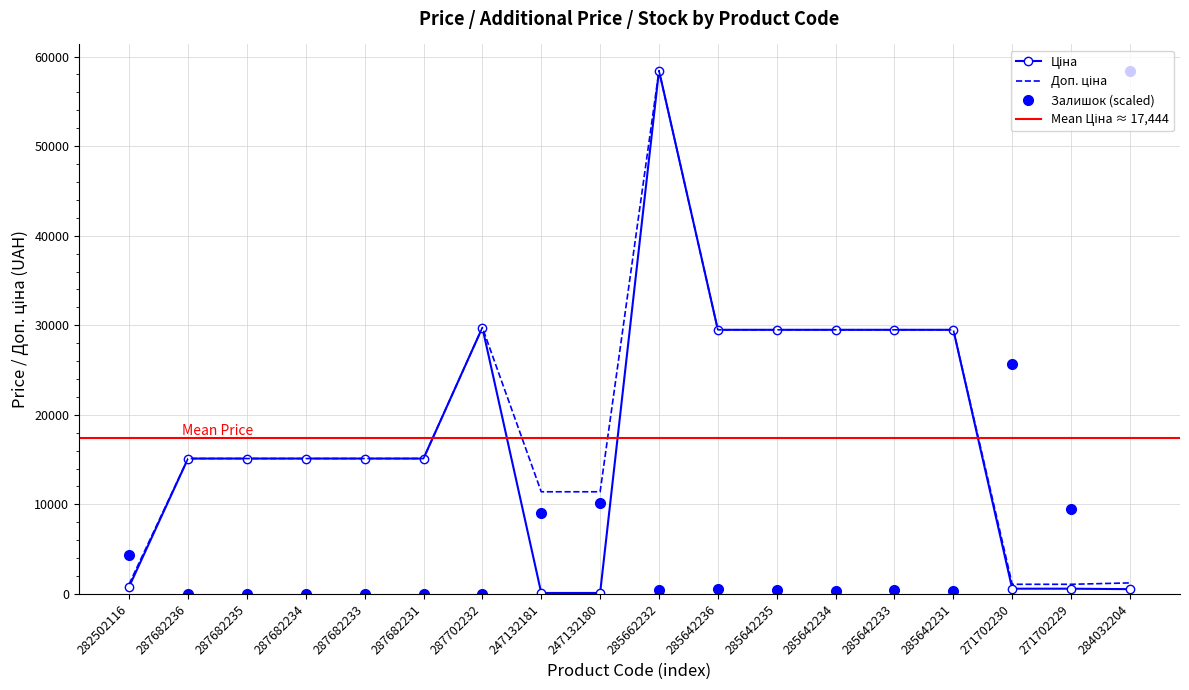

Reading right to left, transcribe all the data shown in this chart.

Ціна: 284032204=539.0	271702229=589.9	271702230=589.9	285642231=29491.5	285642233=29491.5	285642234=29491.5	285642235=29491.5	285642236=29491.5	285662232=58426.5	247132180=114.1	247132181=114.1	287702232=29747.2	287682231=15120.0	287682233=15120.0	287682234=15120.0	287682235=15120.0	287682236=15120.0	282502116=818.5
Доп. ціна: 284032204=1235.4	271702229=1081.7	271702230=1081.7	285642231=29491.5	285642233=29491.5	285642234=29491.5	285642235=29491.5	285642236=29491.5	285662232=58426.5	247132180=11410.0	247132181=11410.0	287702232=29747.2	287682231=15120.0	287682233=15120.0	287682234=15120.0	287682235=15120.0	287682236=15120.0	282502116=1109.2
Залишок: 284032204=58426.5	271702229=9528.3	271702230=25688.1	285642231=383.9	285642233=488.6	285642234=349.0	285642235=453.7	285642236=558.4	285662232=488.6	247132180=10121.7	247132181=9074.6	287702232=0.0	287682231=0.0	287682233=0.0	287682234=0.0	287682235=0.0	287682236=0.0	282502116=4362.8